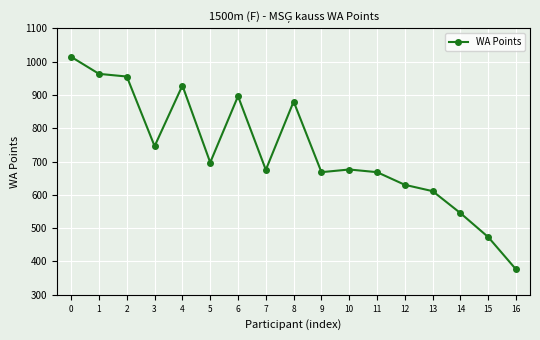

What is the change in value from 6 to 16?

-520